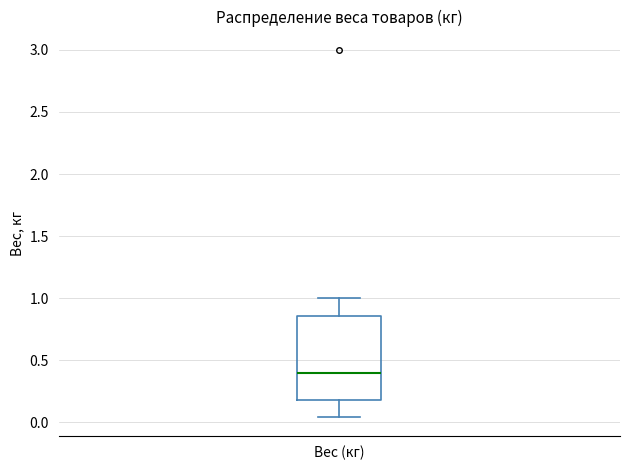

Where is the upper edge of the box for Вес (кг) on the y-axis? The values are not printed on the chart, so give them approximately, as read against the axis.

0.85